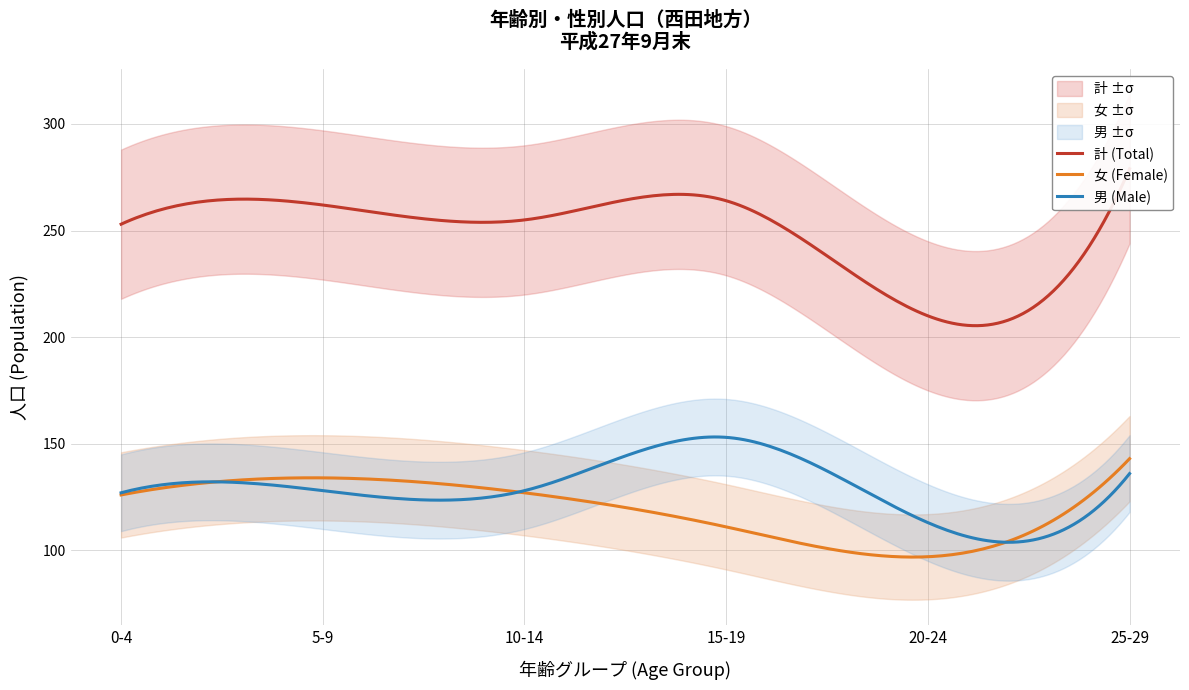

Where do 女 (Female) and 男 (Male) first cross each other?

0-4 and 5-9